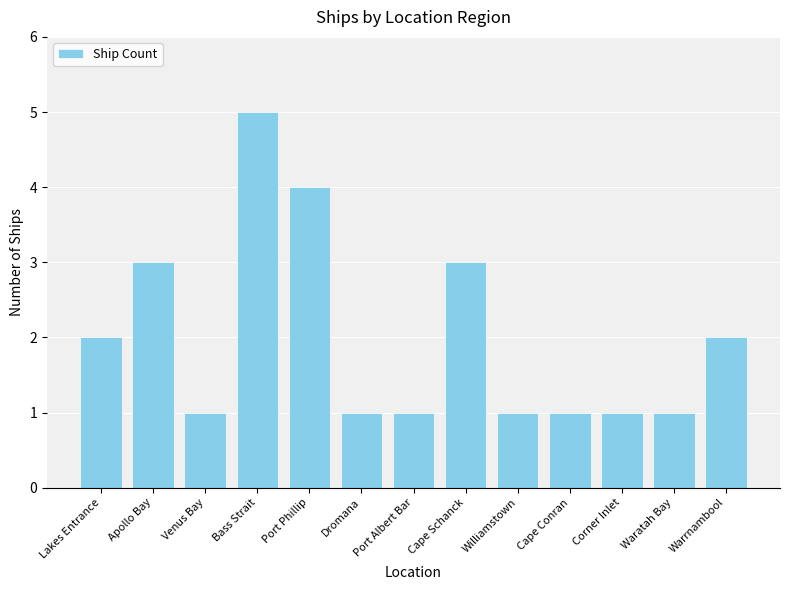

What position from the right is Waratah Bay?

2